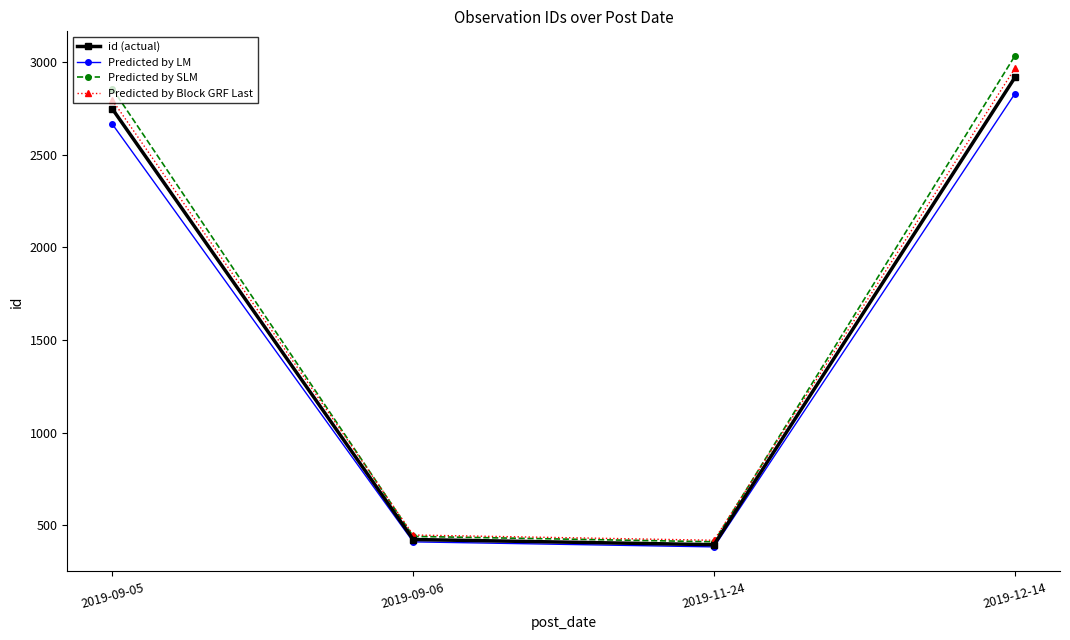

What position from the left is 2019-12-14?

4